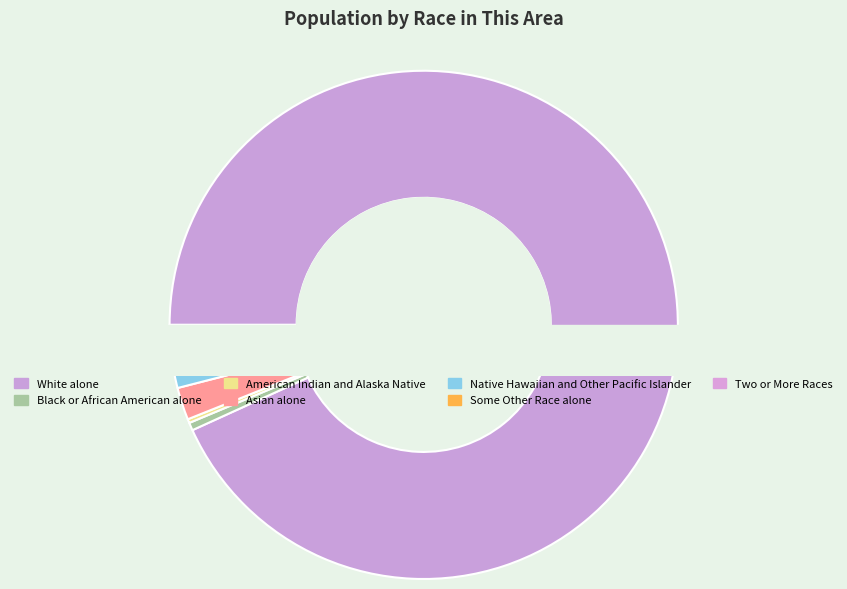

Rank the categories by value from lowest to highest.

American Indian and Alaska Native, Black or African American alone, Native Hawaiian and Other Pacific Islander, Some Other Race alone, Two or More Races, Asian alone, White alone